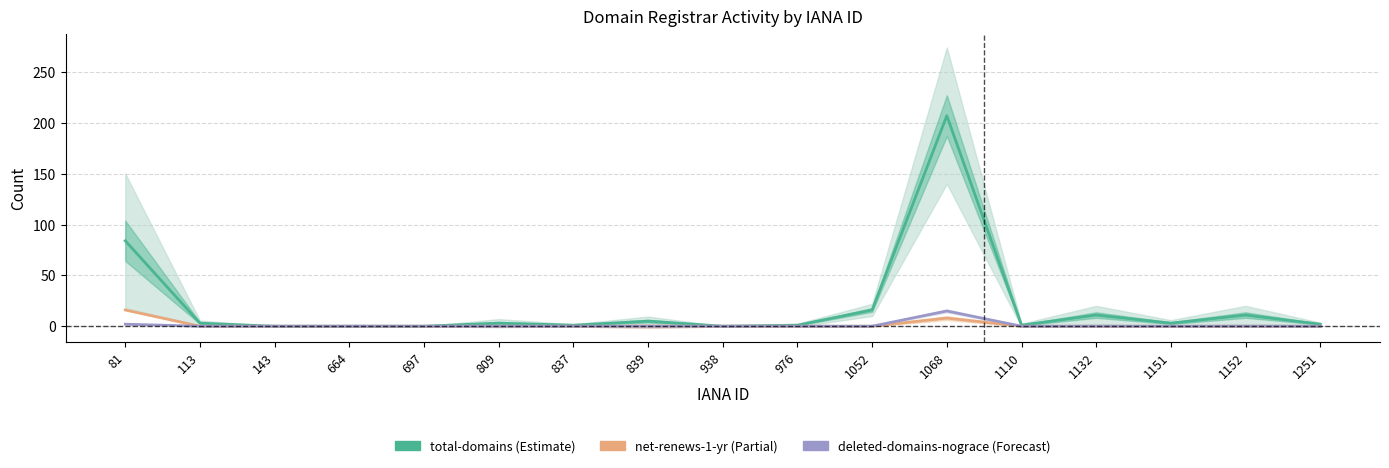

What is the value of the total-domains point at the 10th from the left?

1